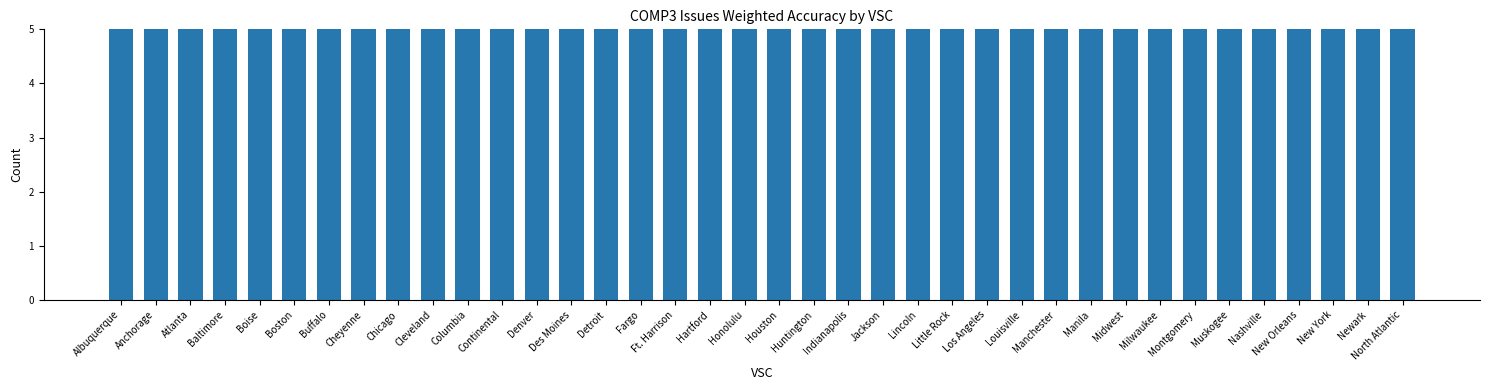

Where is the data nearest to the value 0?

Montgomery